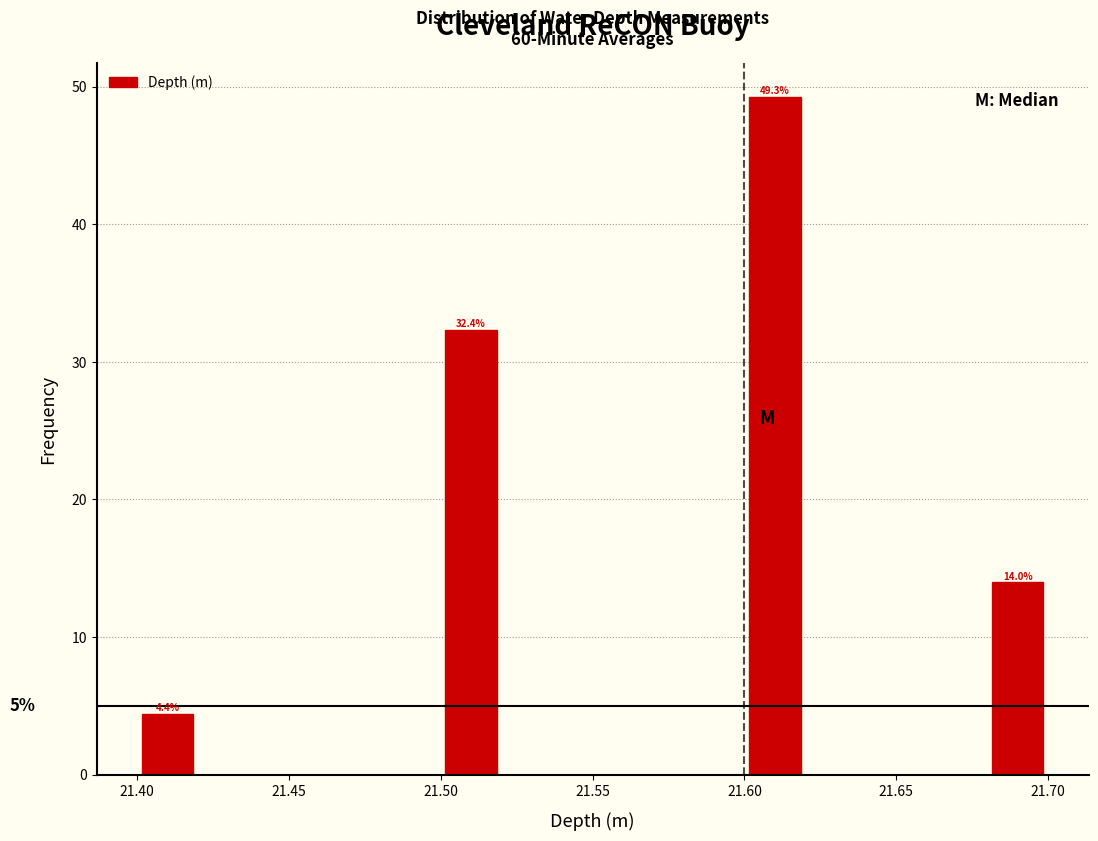

Over which range of the x-axis is the bar tallest?

21.60 to 21.62